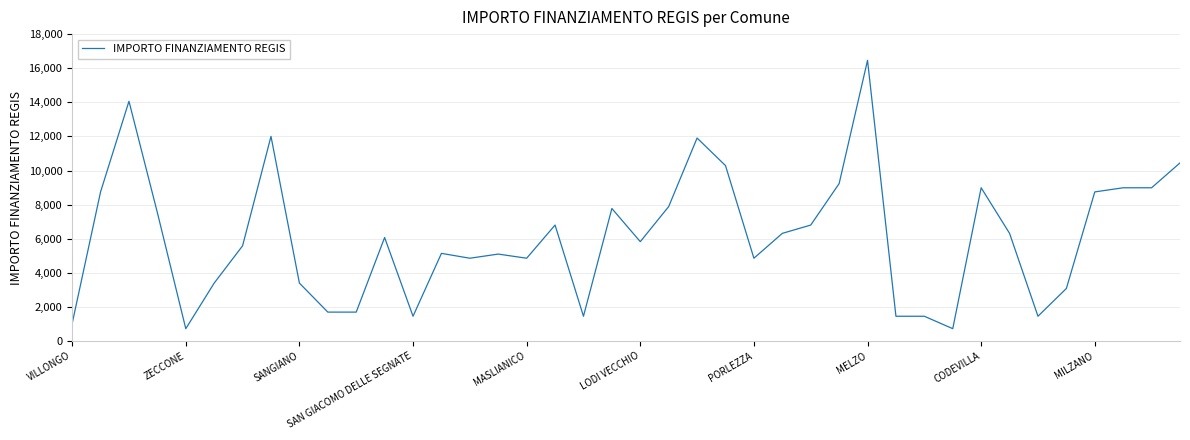

What is the difference between the maximum and minimum values?

15735